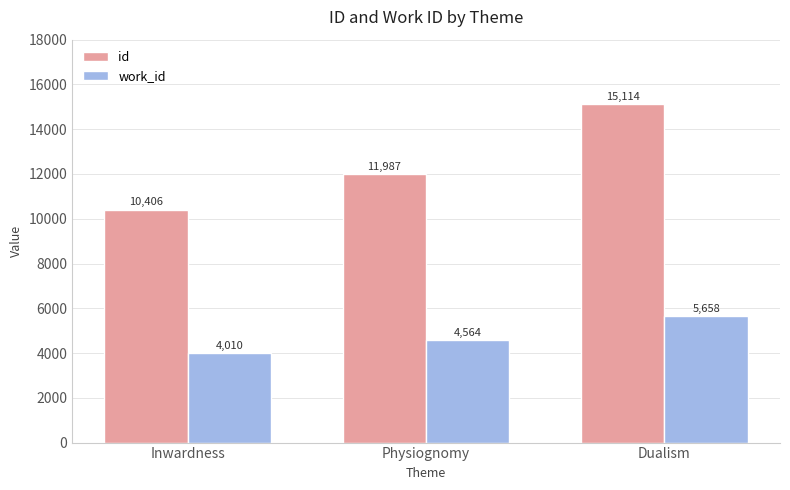

Which series has the largest total across all categories?

id